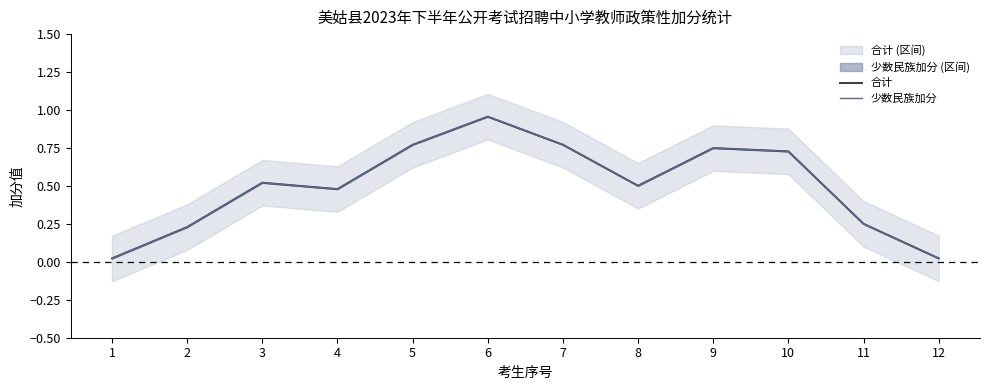

What is the sum of all 少数民族加分 values?

6.0